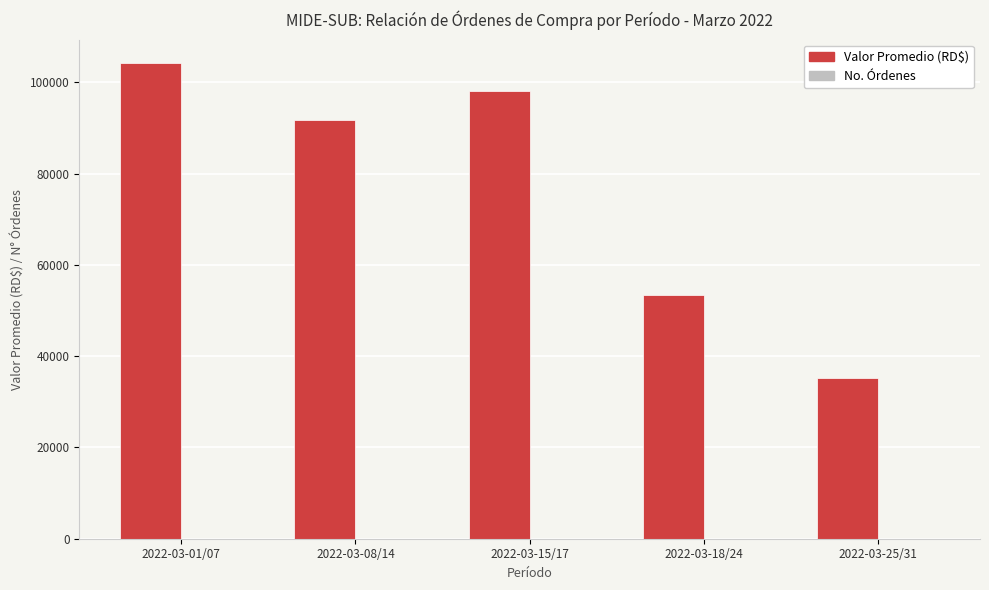

Are the bars horizontal?

No